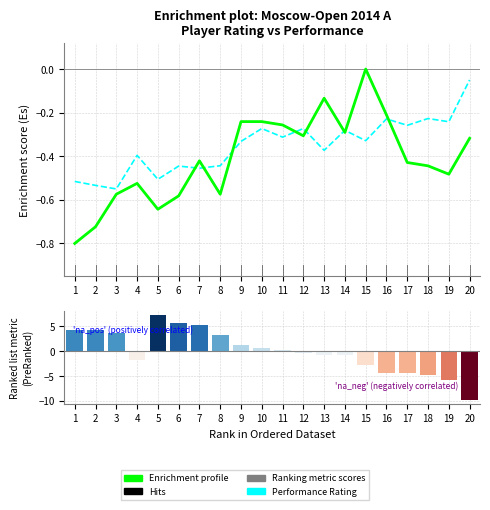

Reading left to right, transcribe all the data shown in this chart.

Enrichment profile: -0.8	-0.7	-0.6	-0.5	-0.6	-0.6	-0.4	-0.6	-0.2	-0.2	-0.3	-0.3	-0.1	-0.3	-0.0	-0.2	-0.4	-0.4	-0.5	-0.3
Performance Rating: -0.5	-0.5	-0.6	-0.4	-0.5	-0.4	-0.5	-0.4	-0.3	-0.3	-0.3	-0.3	-0.4	-0.3	-0.3	-0.2	-0.3	-0.2	-0.2	-0.1
Ranking metric scores: 4.2	4.2	3.7	-1.8	7.2	5.7	5.2	3.2	1.2	0.7	0.2	-0.3	-0.8	-0.8	-2.8	-4.3	-4.3	-4.8	-5.8	-9.8